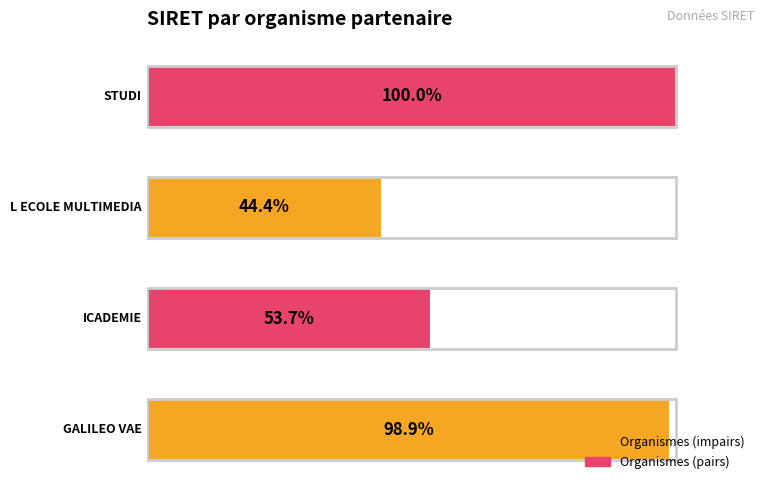

What is the difference between the maximum and minimum values?

55.6